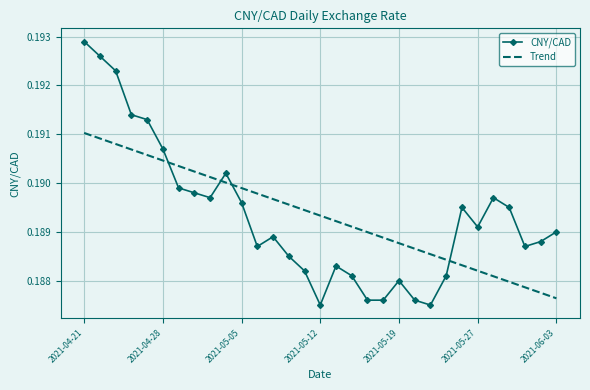

List the series in order of their peak value, lowest first.

Trend, CNY/CAD